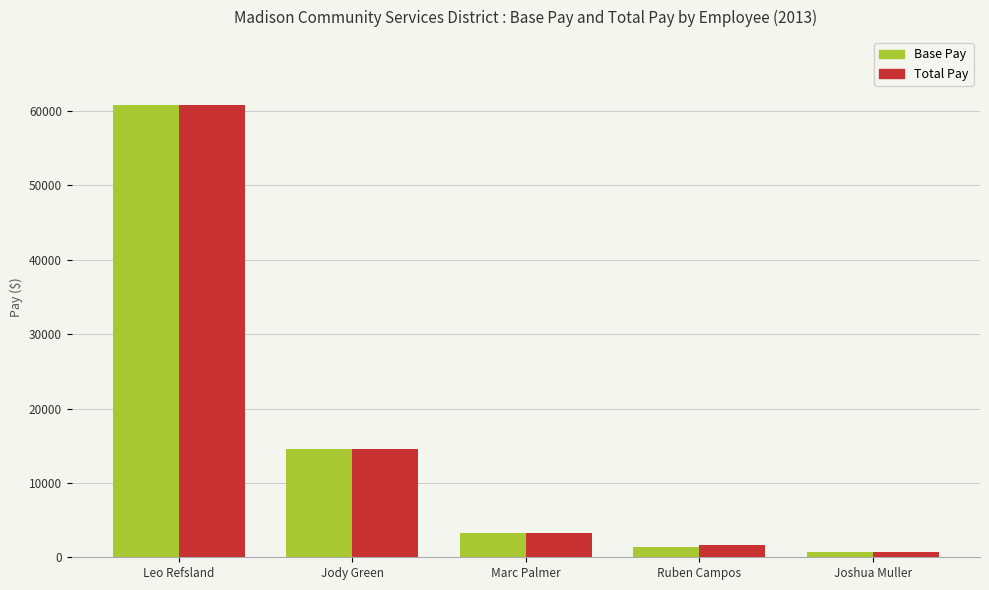

What are all the series names shown in the legend?

Base Pay, Total Pay